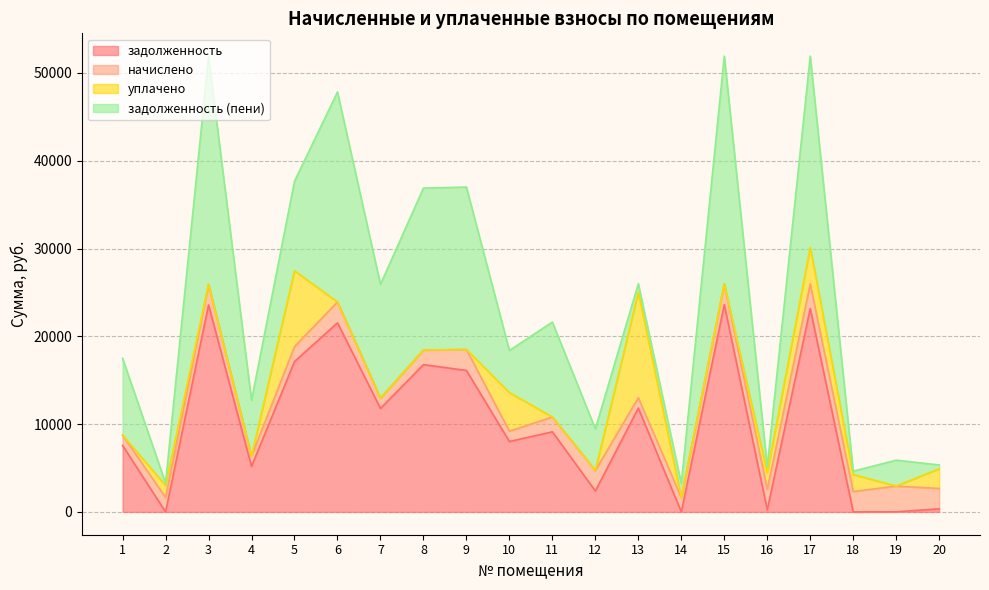

What is the value of the уплачено point at the 2nd from the left?

1370.0